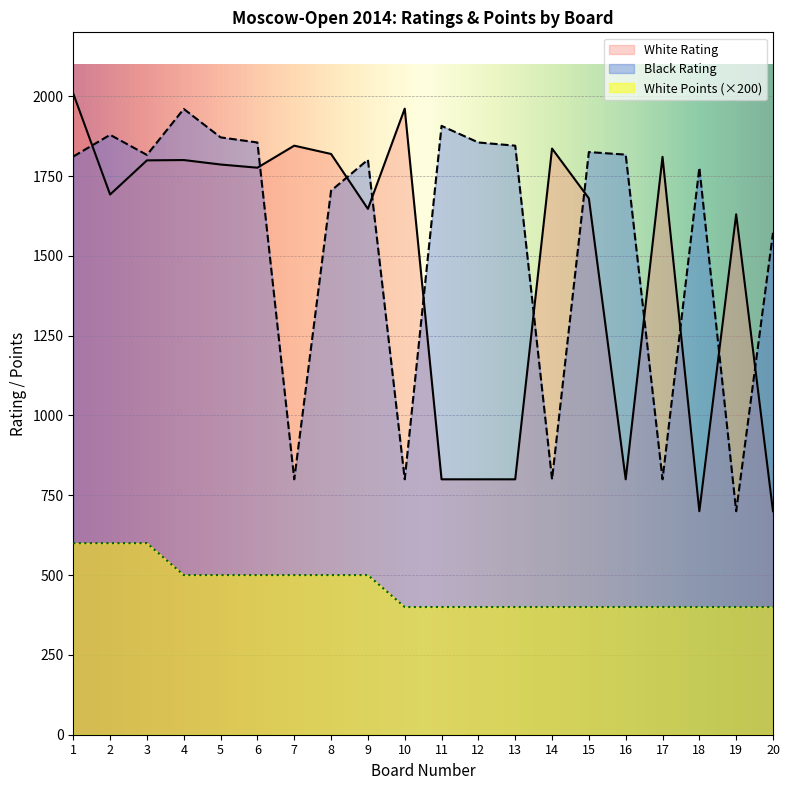

At which category does Black Rating reach its first local valley?

3